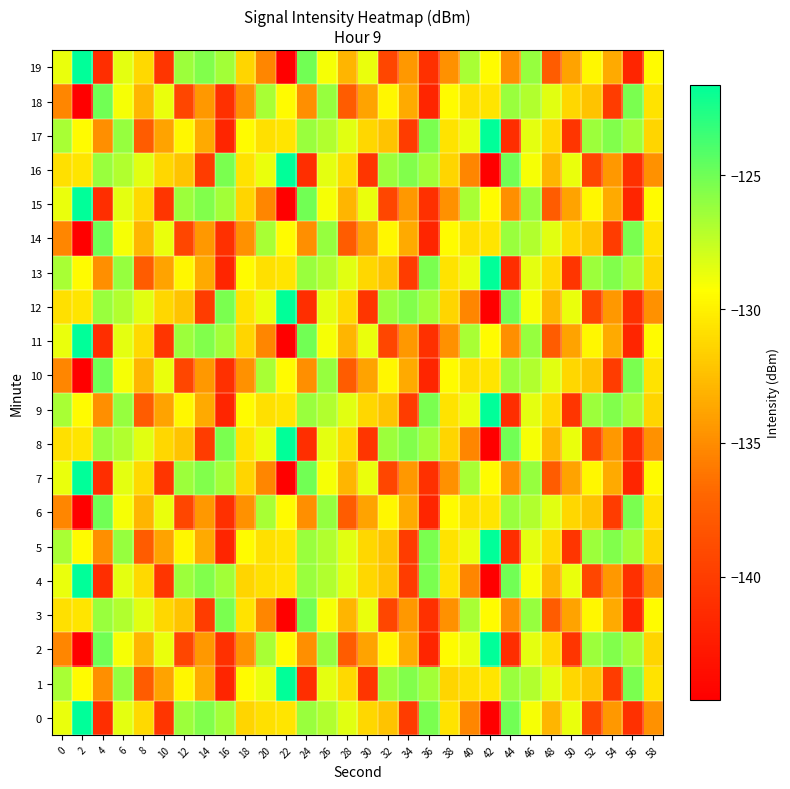

How many distinct data groups are displayed?

20